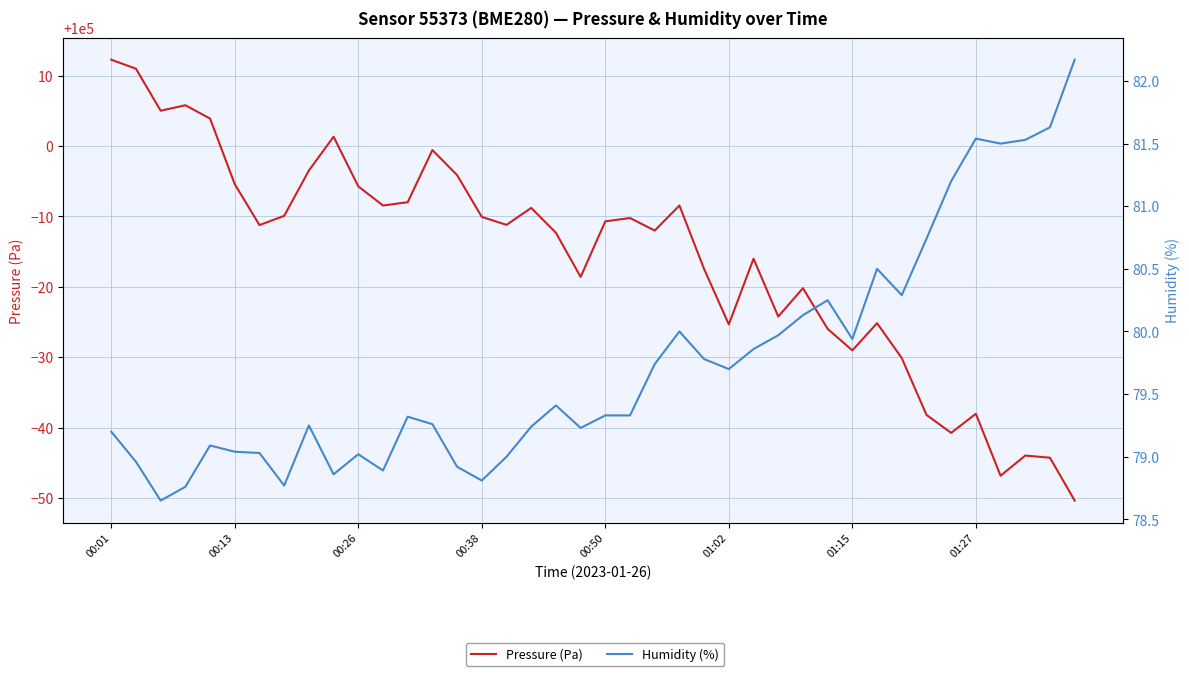

True or false: Pressure (Pa) and Humidity (%) cross at least once.

False